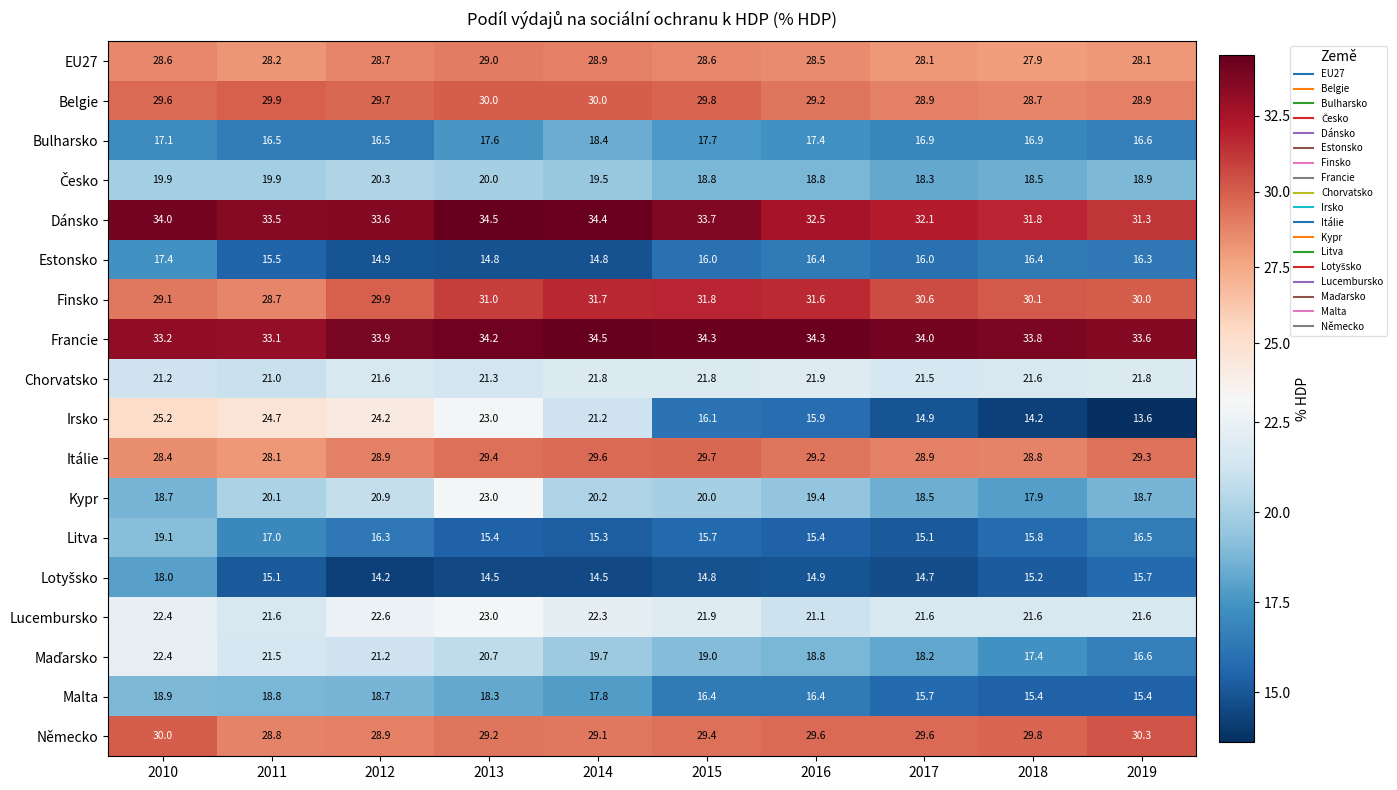

At which label is Itálie closest to 28?

2011